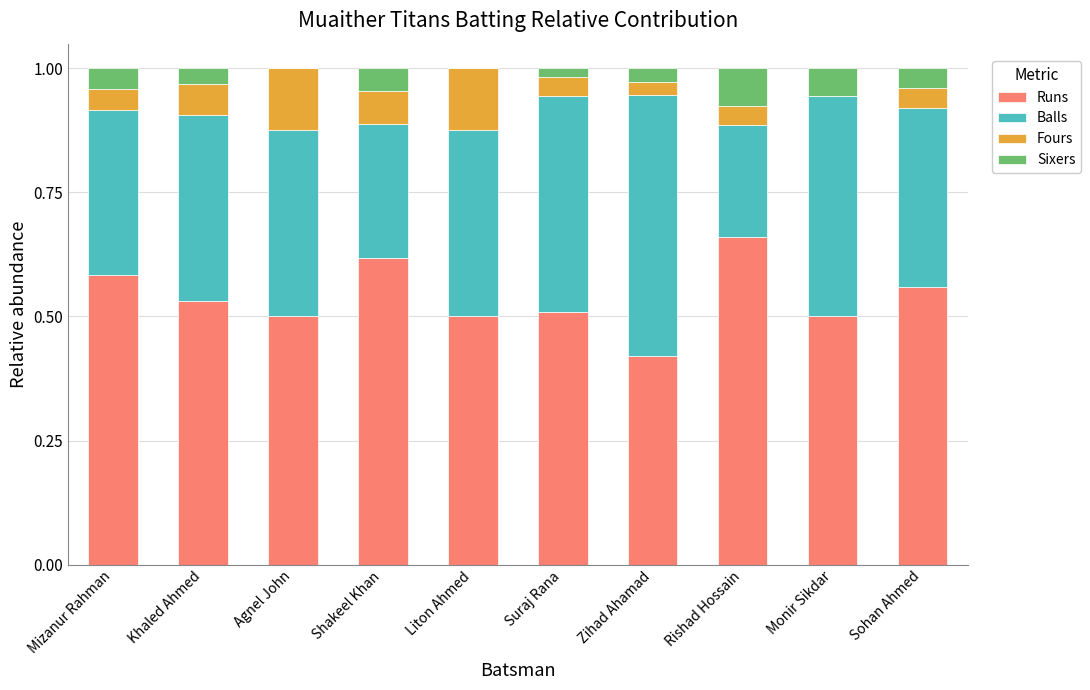

The value of Runs at Agnel John is 0.5. True or false?

True